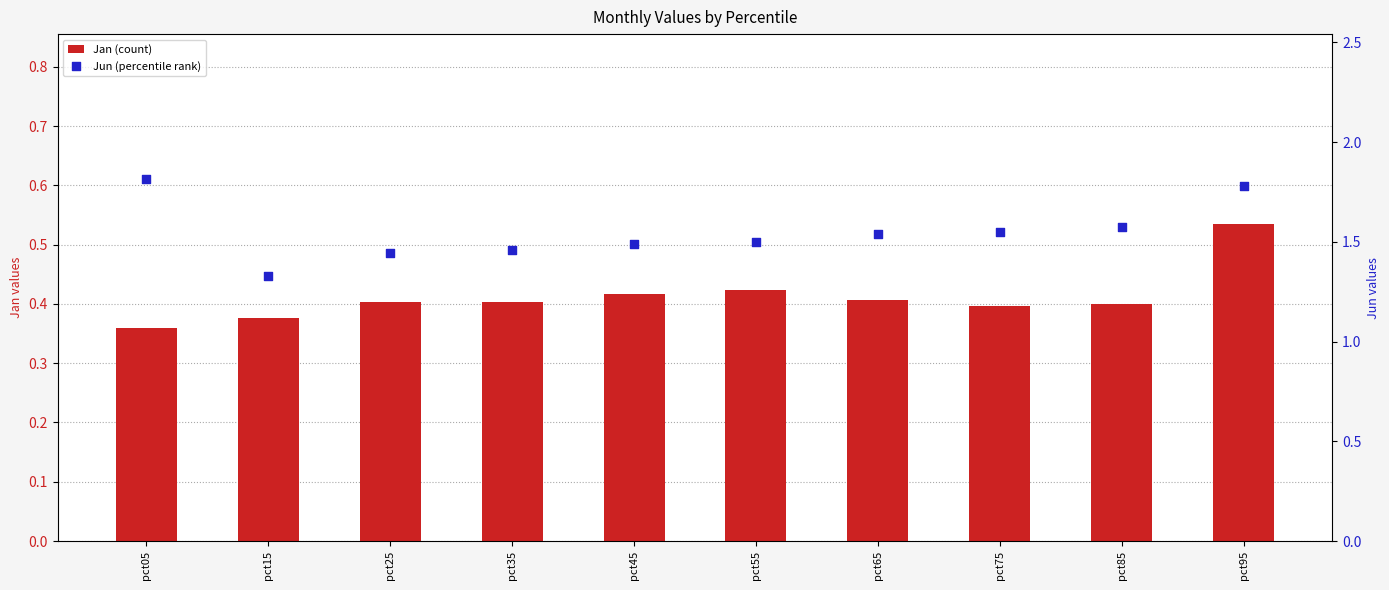

Is the value of Jun (percentile rank) at pct65 greater than the value of Jan (count) at pct05?

Yes